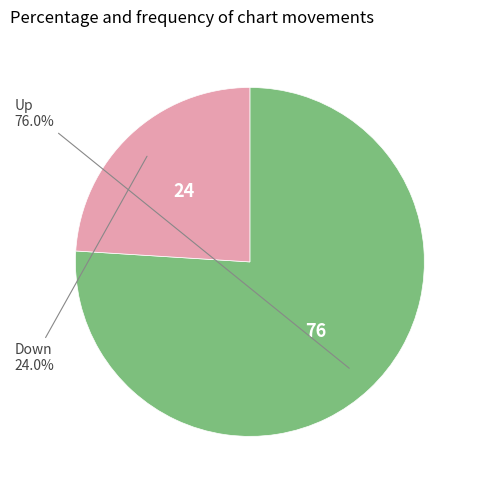

Does any single category account for the majority?

Yes